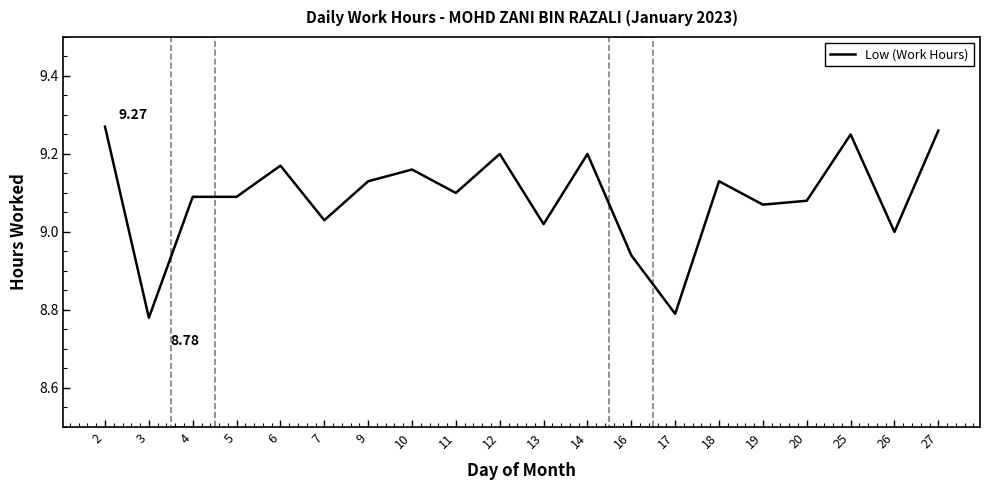

How many lines are shown in the chart?

1